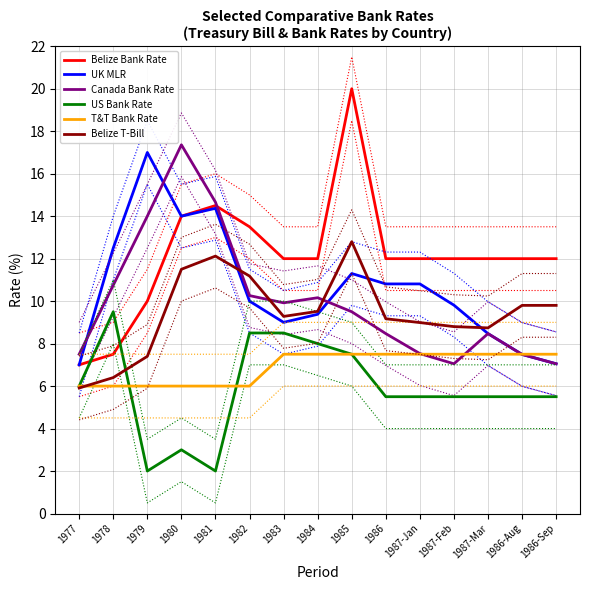

Which series has the largest range (max minus min)?

Belize Bank Rate